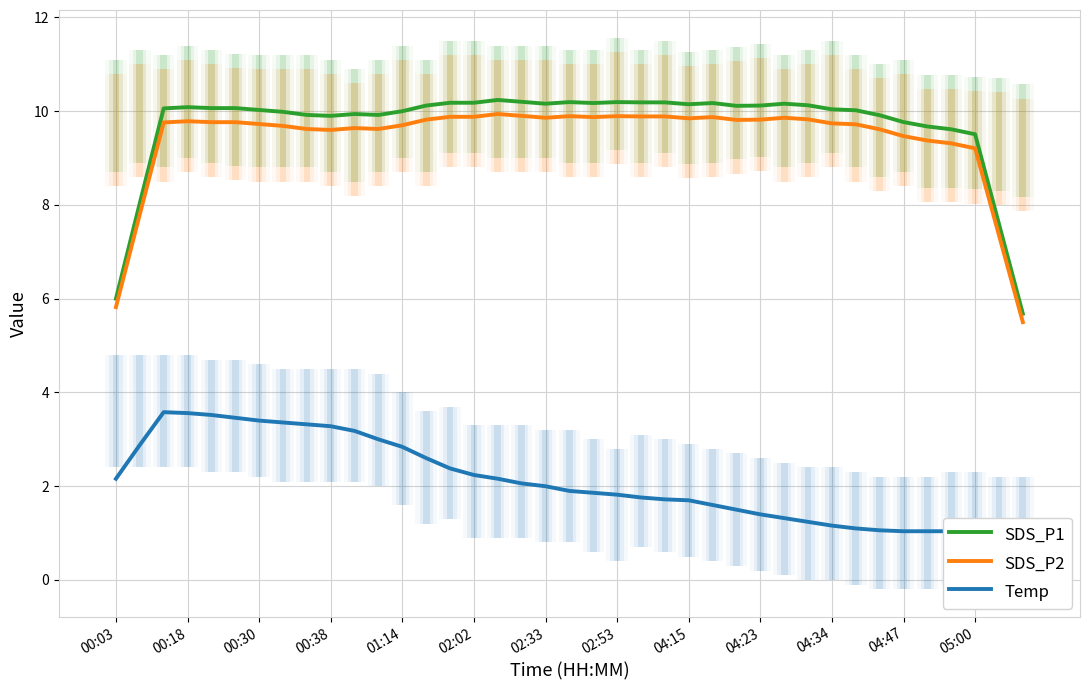

The SDS_P2 series shows 5.6 at 04:23. True or false?

False